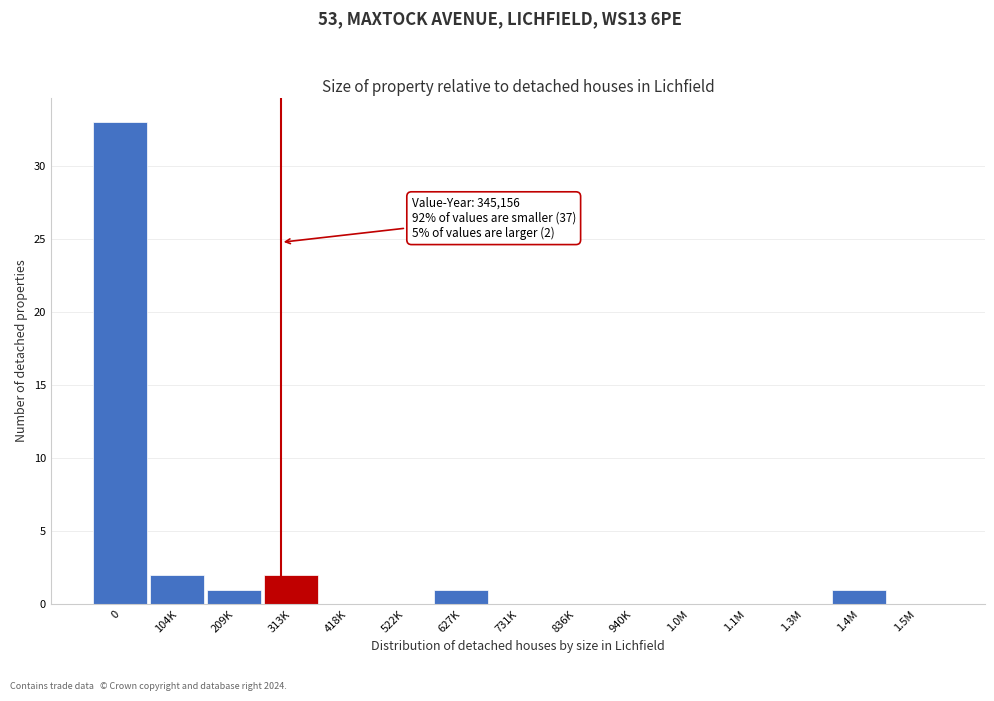

Reading right to left, list all the values displayed in this chart.

1.5M=0	1.4M=1	1.3M=0	1.1M=0	1.0M=0	940K=0	836K=0	731K=0	627K=1	522K=0	418K=0	313K=2	209K=1	104K=2	0=33